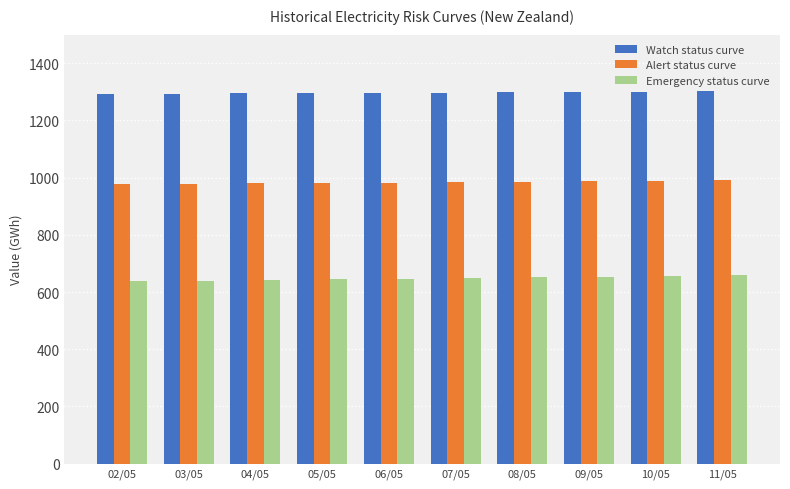

Read the Emergency status curve value at 05/05.

644.4